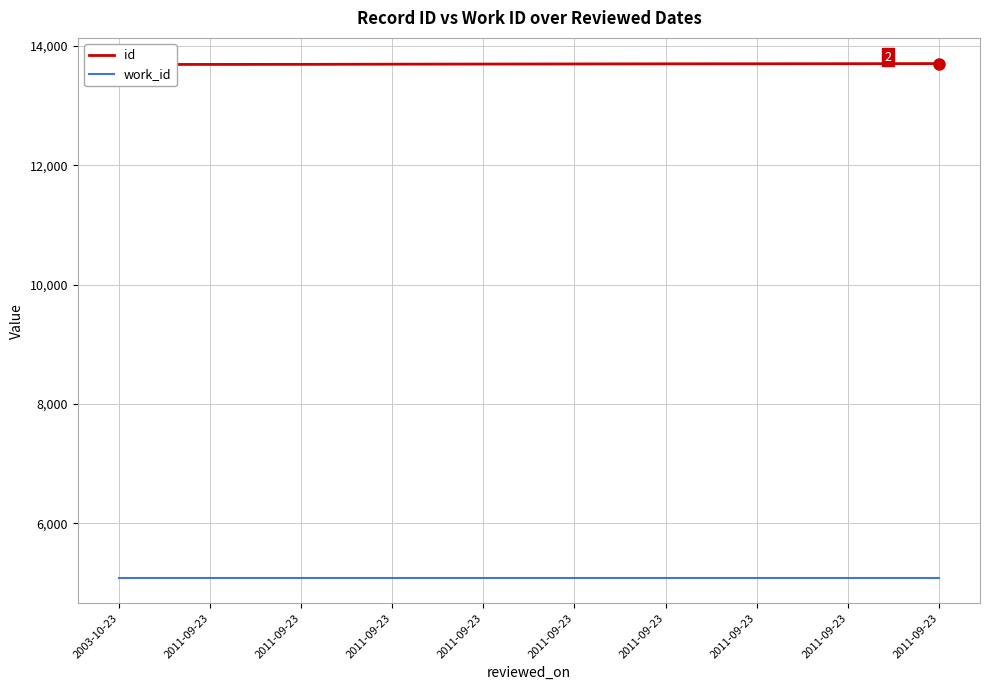

What is the sum of the work_id values at 2011-09-23 and 2003-10-23?

10176